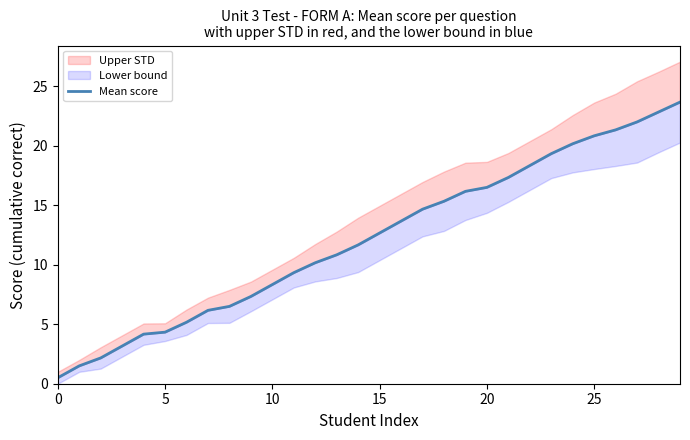

What is the ratio of the value at 24 to the value at 29?

0.9